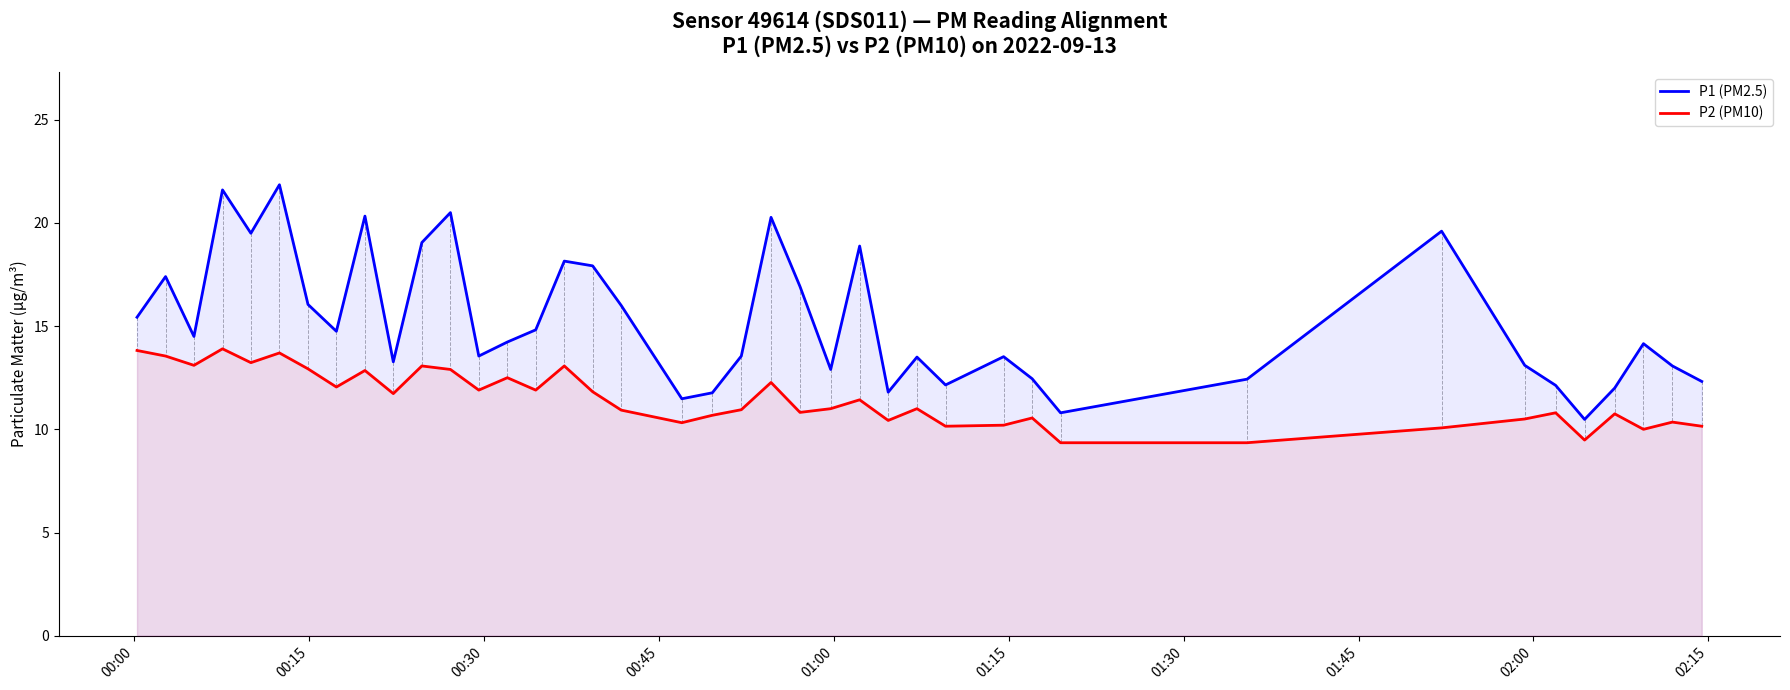

Which series has the largest range (max minus min)?

P1 (PM2.5)